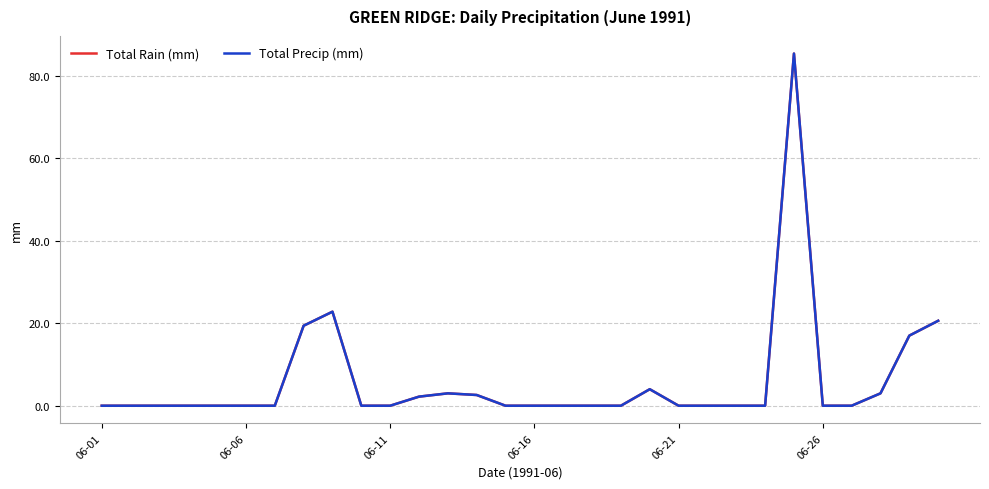

Is this an area chart (filled region under the line)?

No